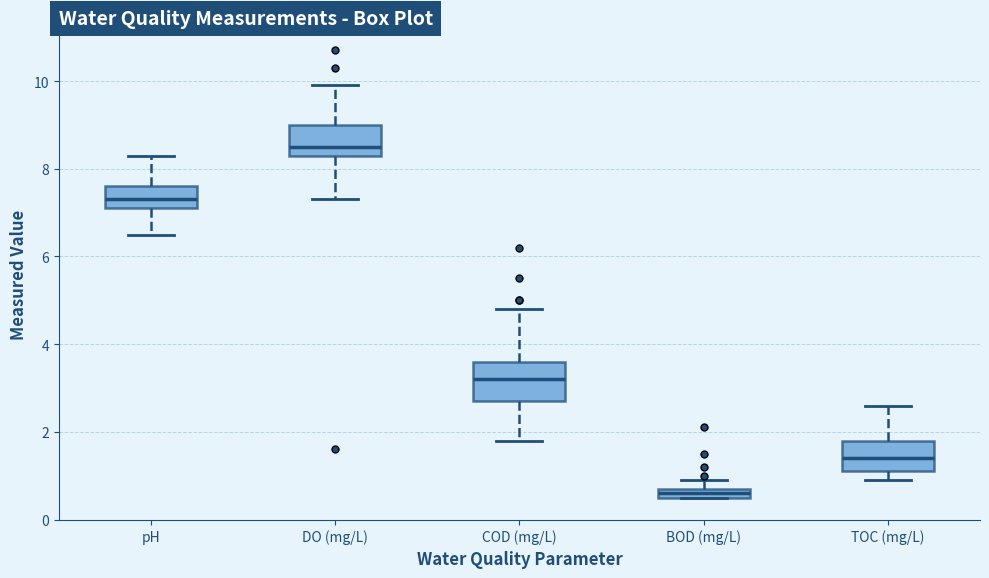

Where does the upper whisker of the box for DO (mg/L) end on the y-axis? The values are not printed on the chart, so give them approximately, as read against the axis.

10.0